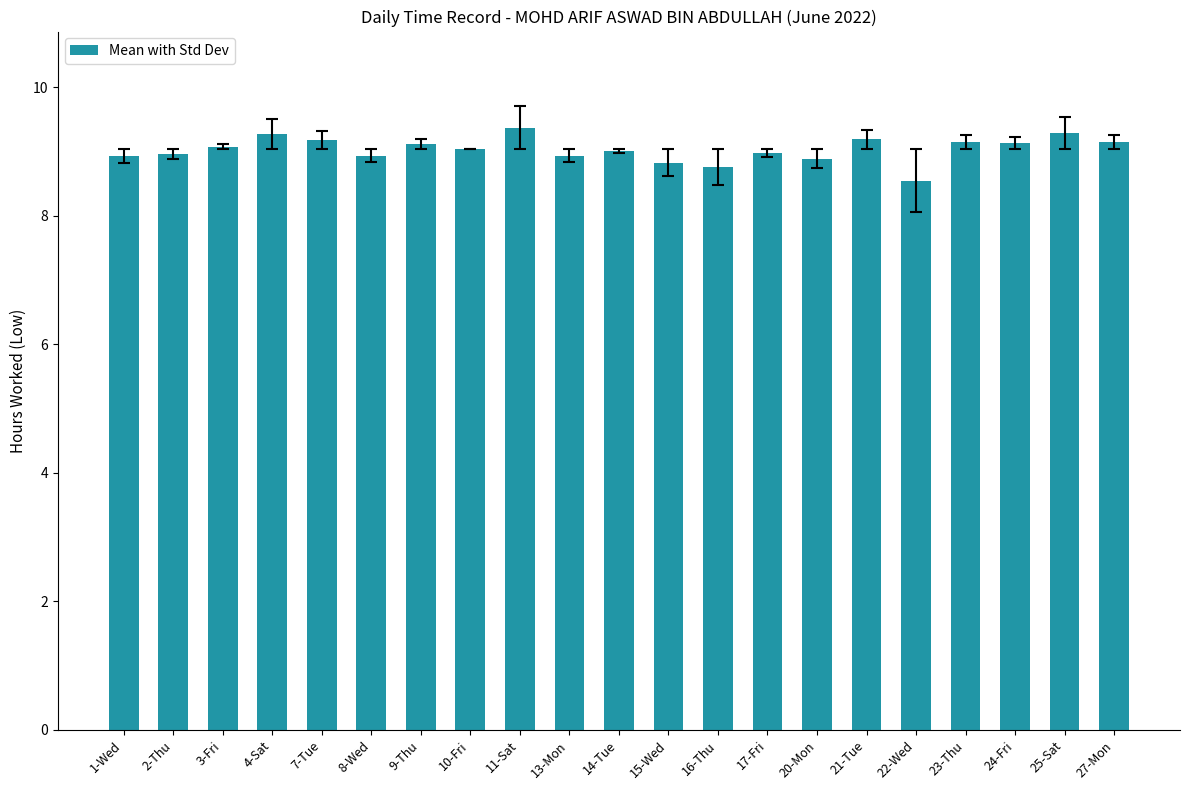

Between 9-Thu and 11-Sat, which is larger?

11-Sat